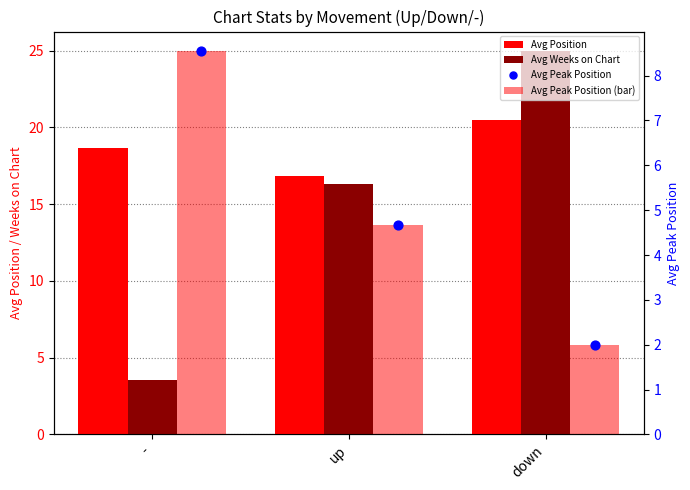

At how many categories does at least one series exceed 24?

1